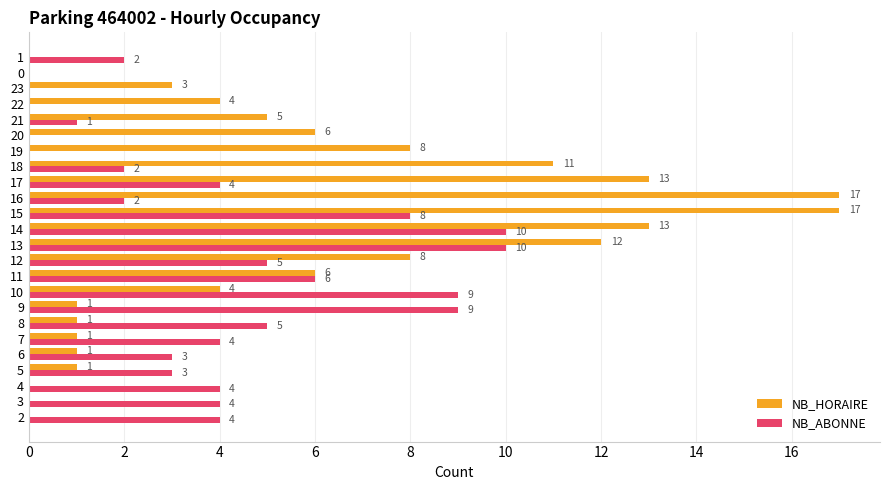

Count the number of data series in this chart.

2